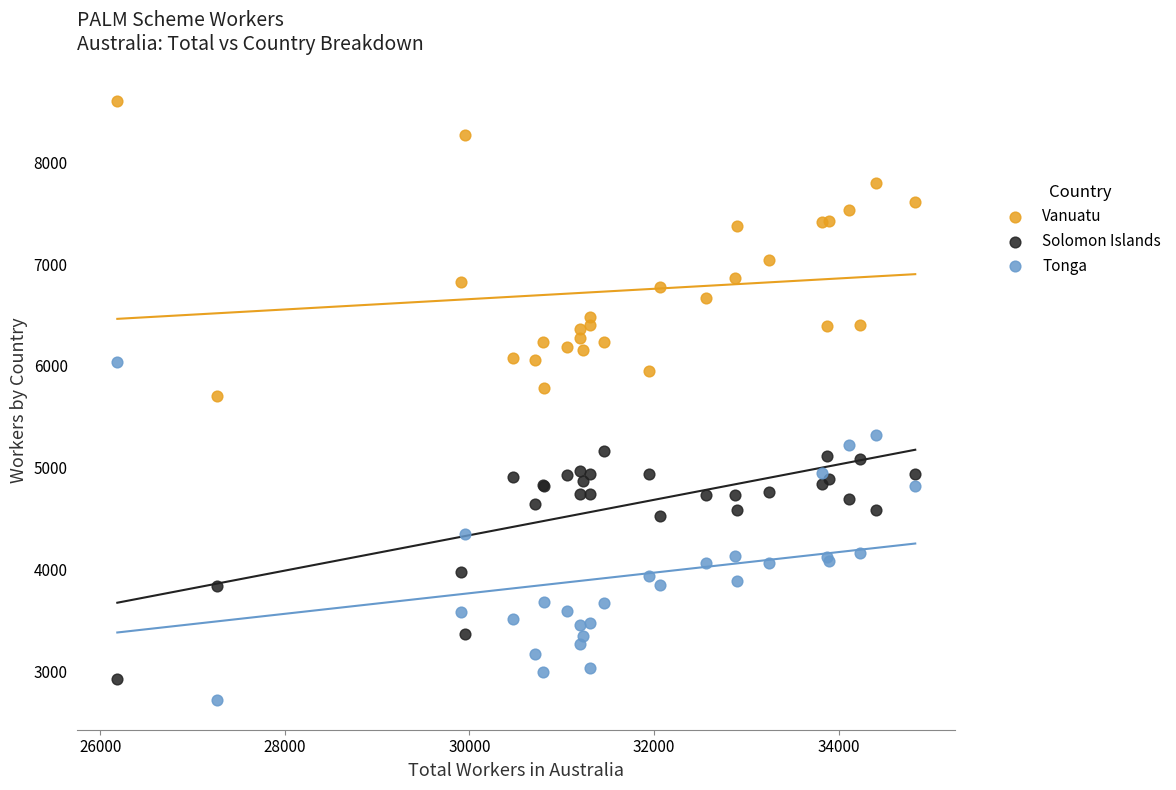

What is the X range (max minus min) for the scatter plot?

8645